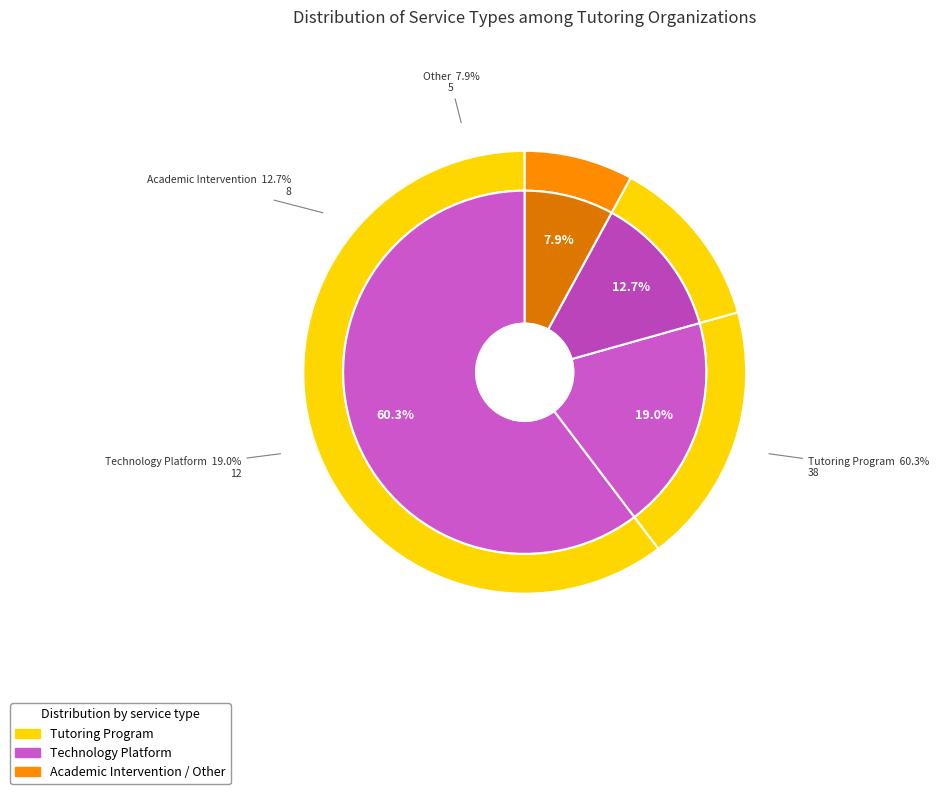

Is there a majority slice in this chart?

Yes